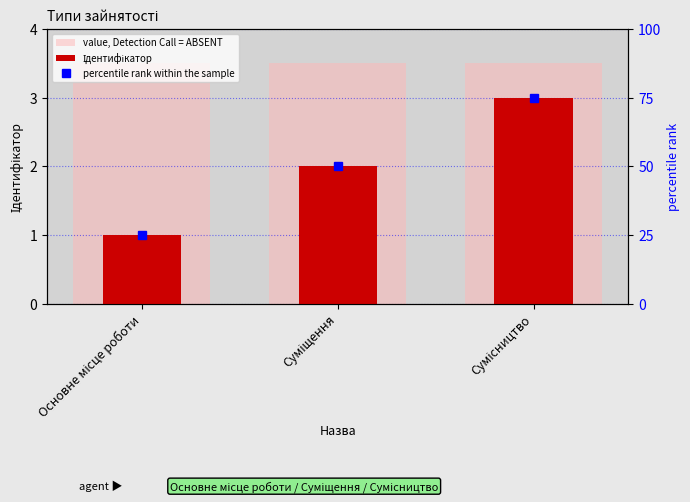

Which has a higher value, Сумісництво or Основне місце роботи?

Сумісництво